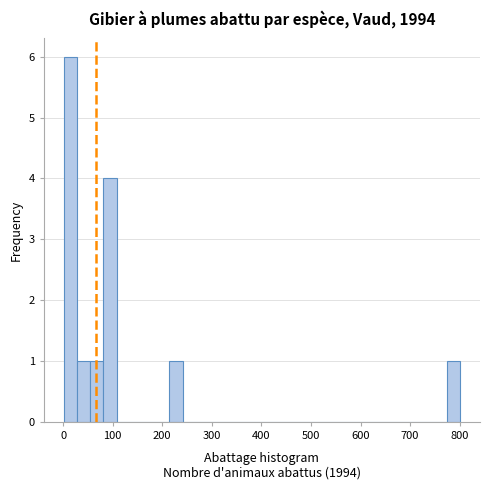

Read against the x-axis, roughly where is the centre of the tallest bar?

10